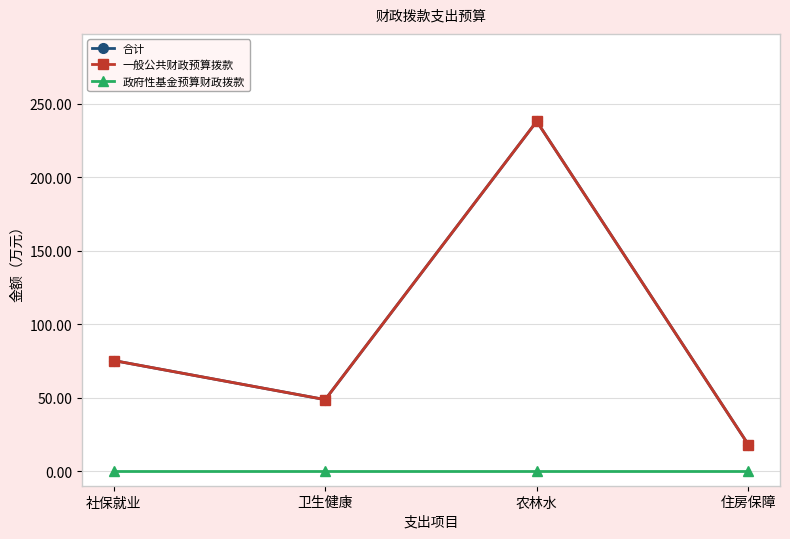

Read the 合计 value at 农林水.

238.0